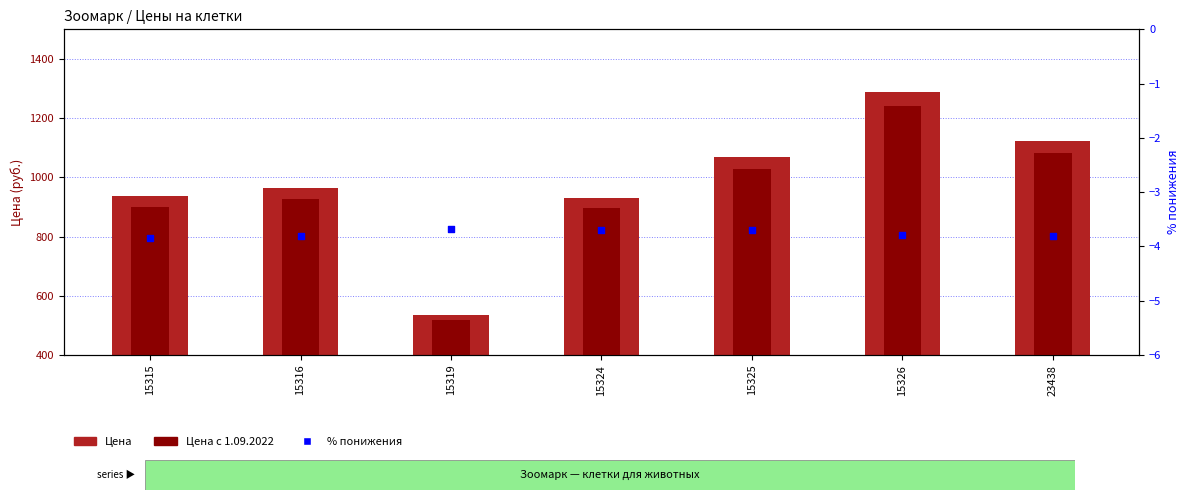

Which series has the largest total across all categories?

Цена